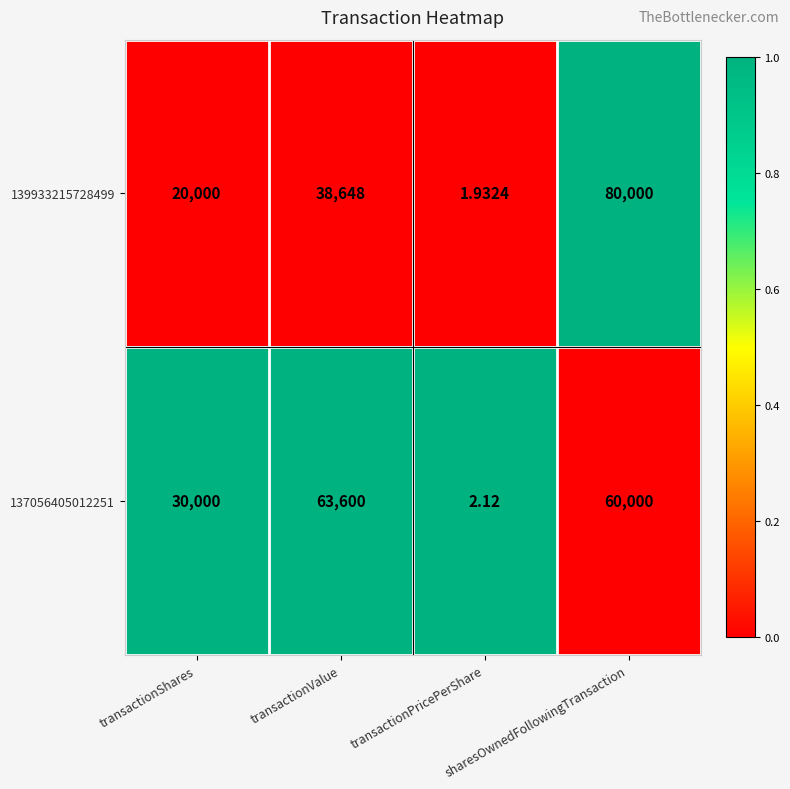

How many values in the 137056405012251 series are below 60000?

2